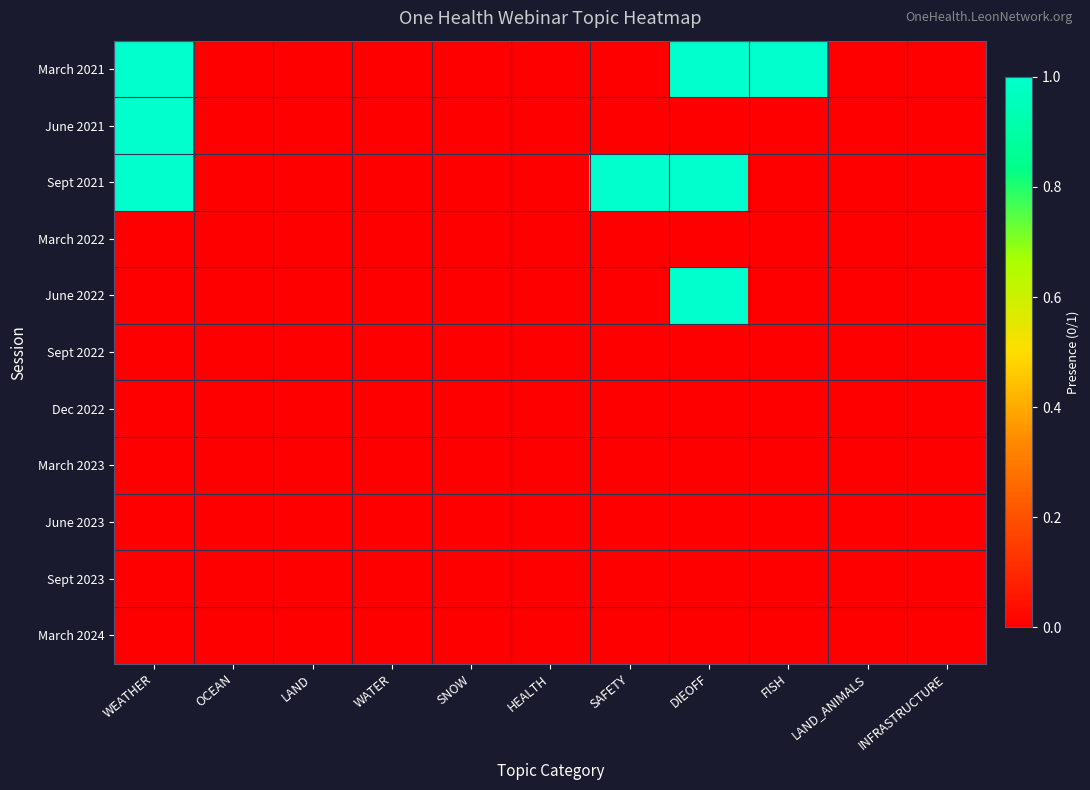

Between SNOW and INFRASTRUCTURE, which is larger?

SNOW